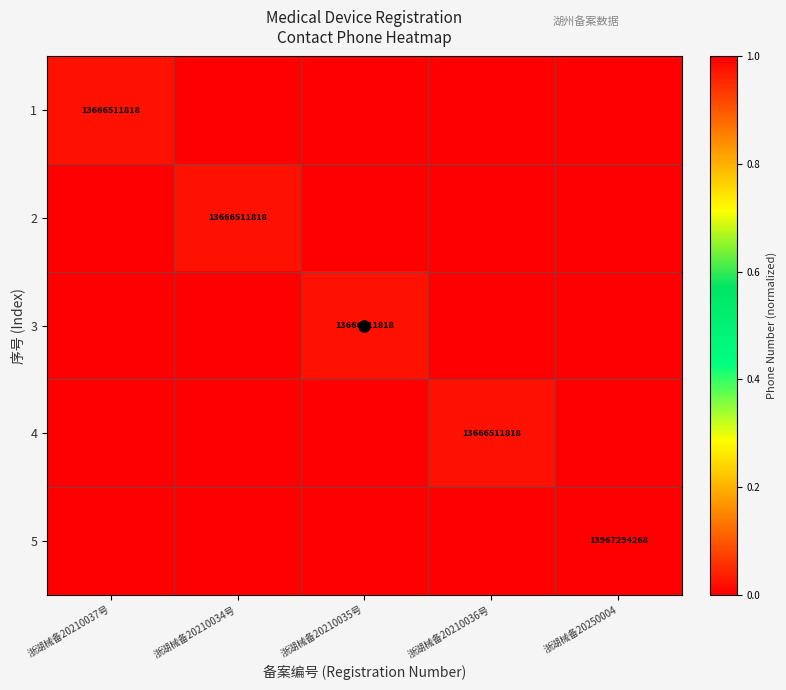

At which label does 4 reach its minimum?

浙湖械备20210037号